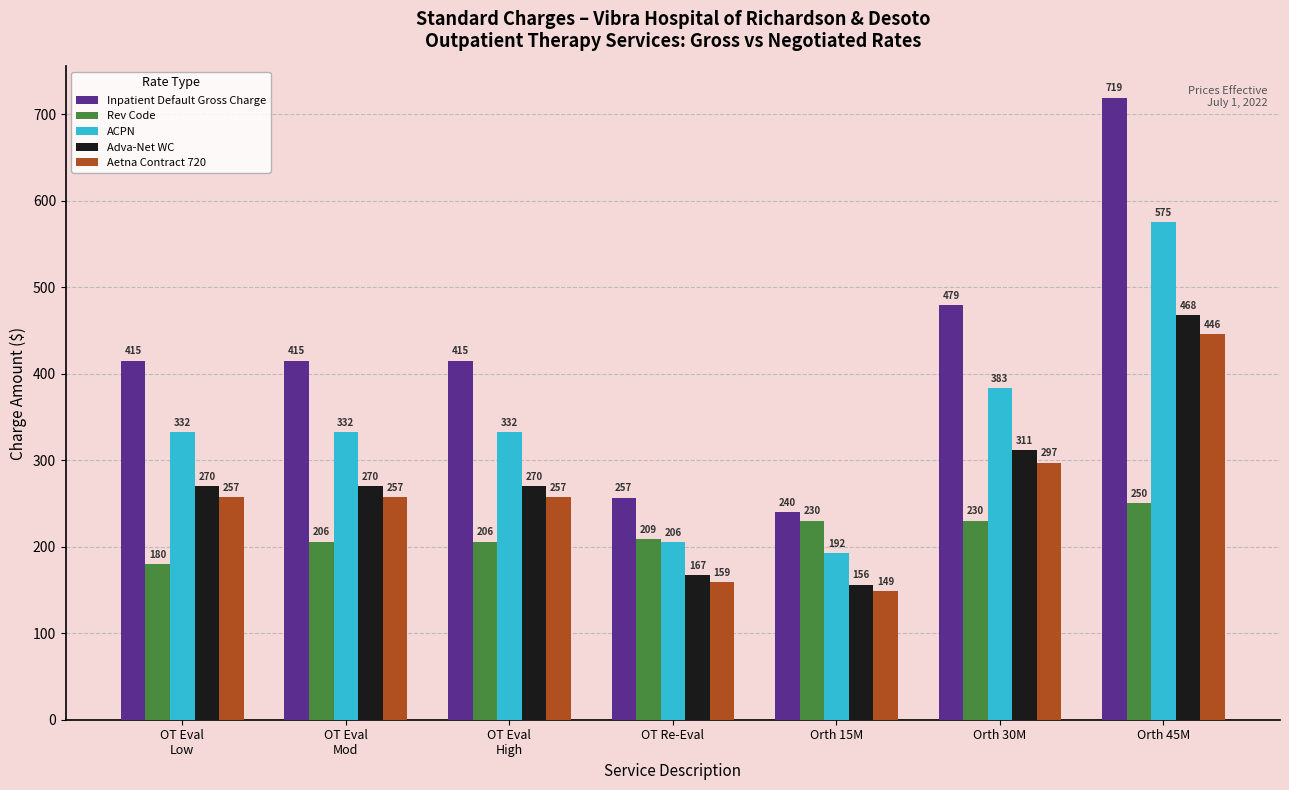

True or false: Aetna Contract 720 has a value of 159.3 at OT Re-Eval.

True